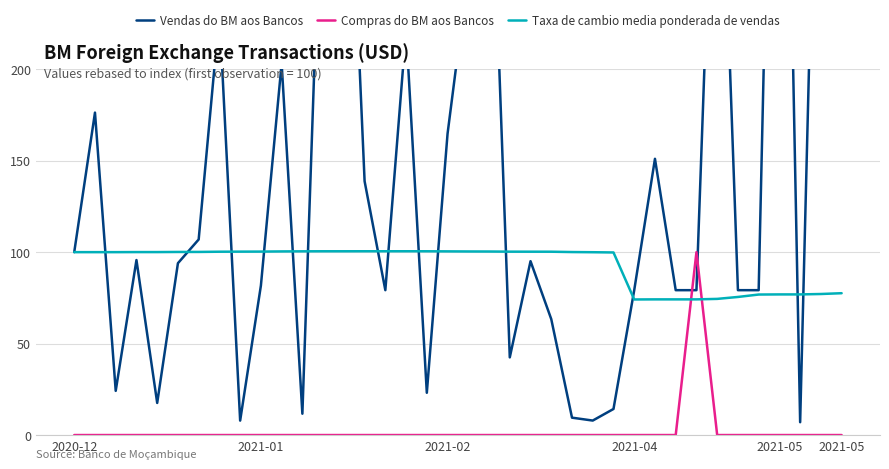

Which has a higher value, 29 or 23?

29